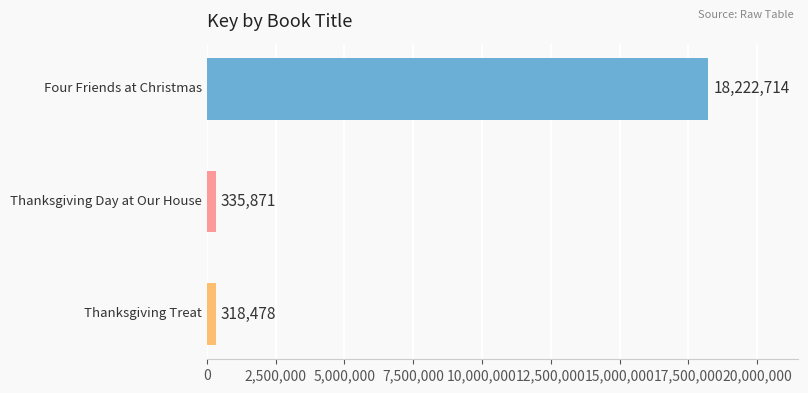

Reading bottom to top, extract all data points from this chart.

318478	335871	18222714